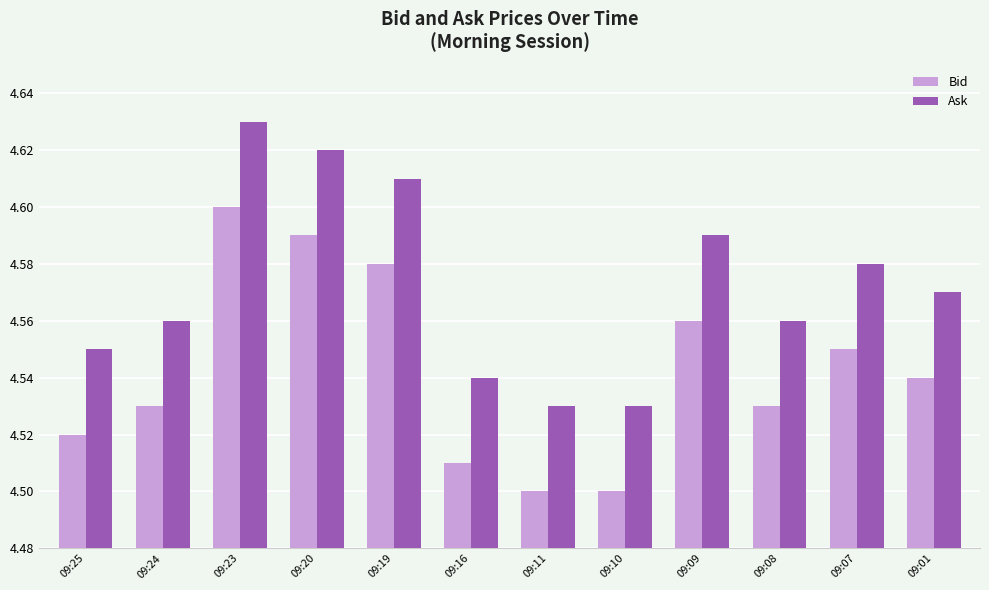

At how many categories does at least one series exceed 4?

12